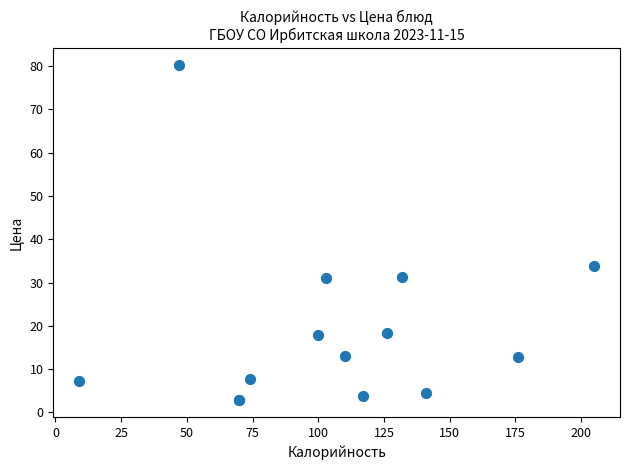

What Y value in the scatter plot is closest to 41?

33.8